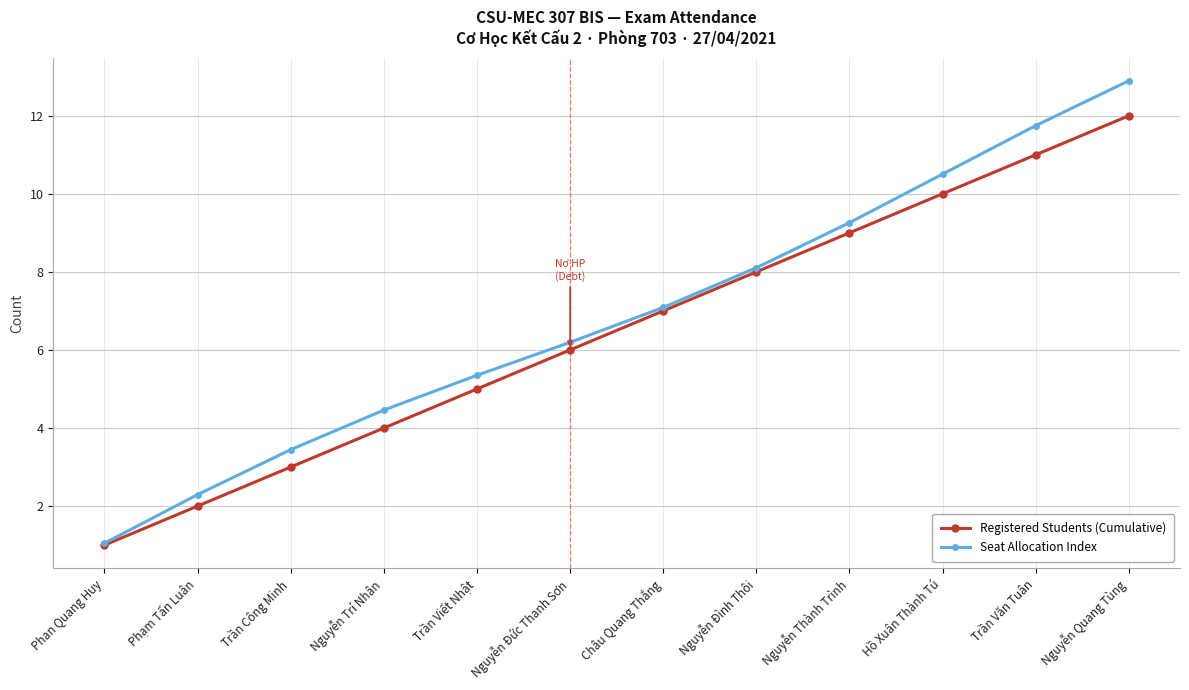

At how many categories does at least one series exceed 10?

3